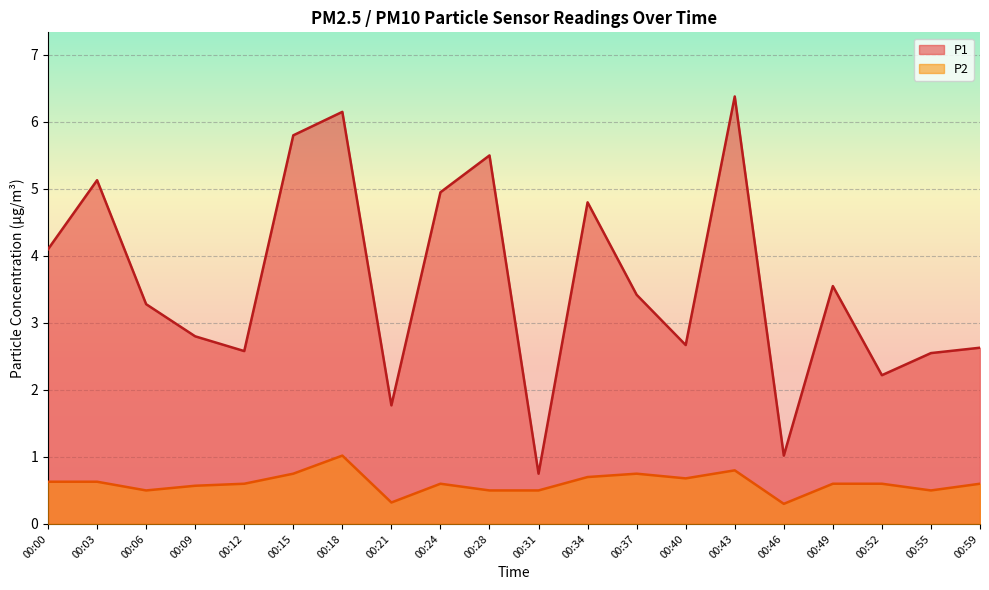

How many lines are shown in the chart?

2